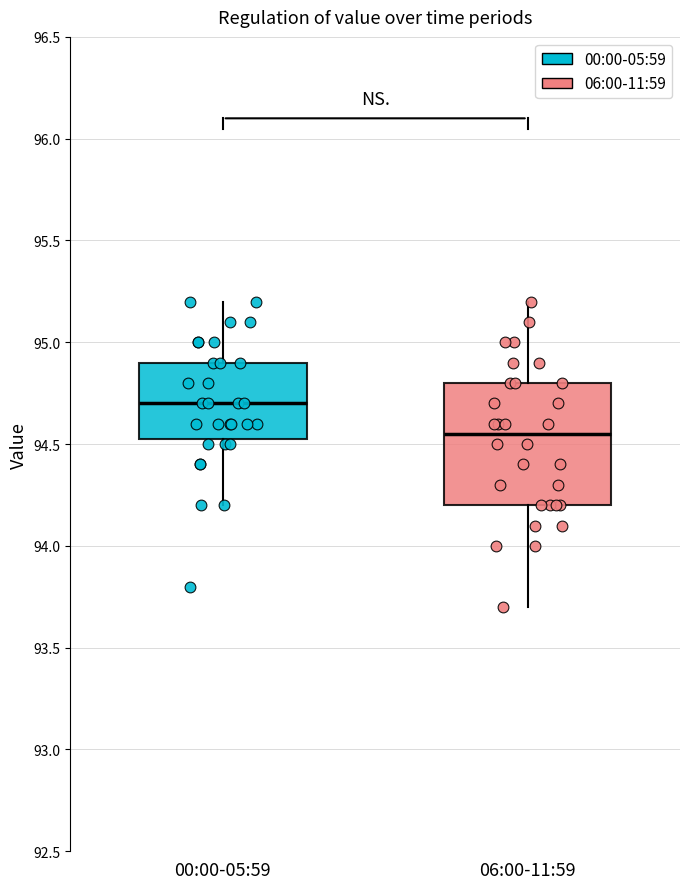

Where does the median line of the box for 00:00-05:59 sit on the y-axis? The values are not printed on the chart, so give them approximately, as read against the axis.

94.70